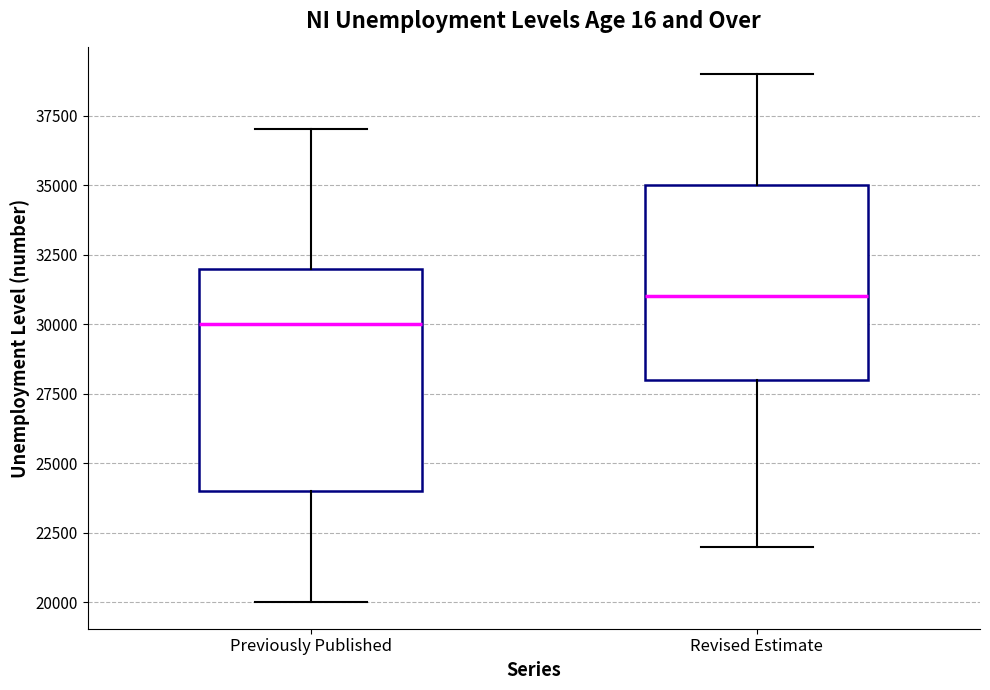

Reading left to right, transcribe this box plot: for each box, give where its median line is, the range the box spans, and where its two whiskers end, as read against the y-axis. The values are not printed on the chart, so give them approximately, as read against the axis.

Previously Published: median 30000, box 24000 to 32000, whiskers 20000 to 37000
Revised Estimate: median 31000, box 28000 to 35000, whiskers 22000 to 39000